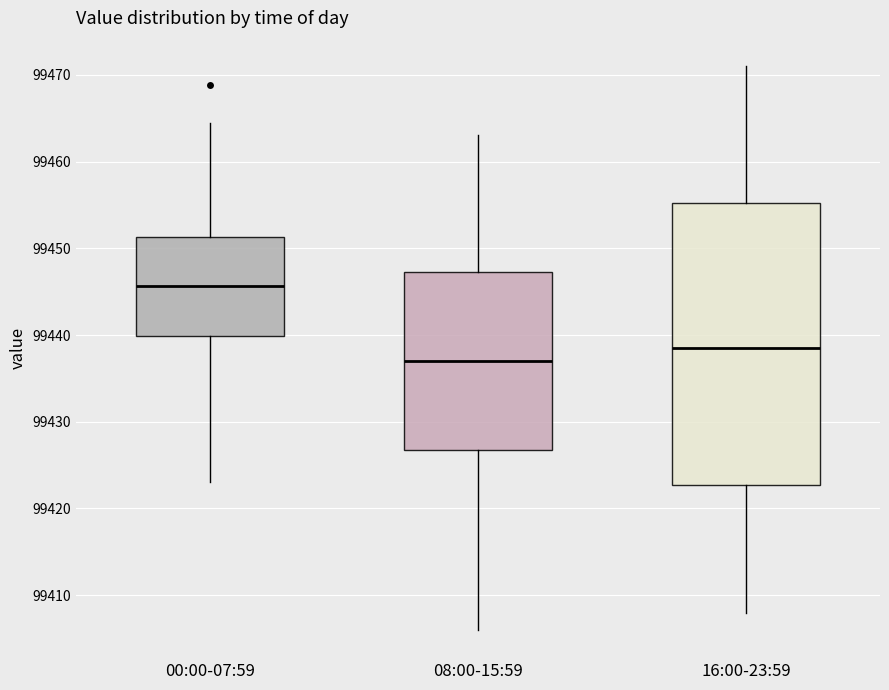

Where does the lower whisker of the box for 08:00-15:59 end on the y-axis? The values are not printed on the chart, so give them approximately, as read against the axis.

99406